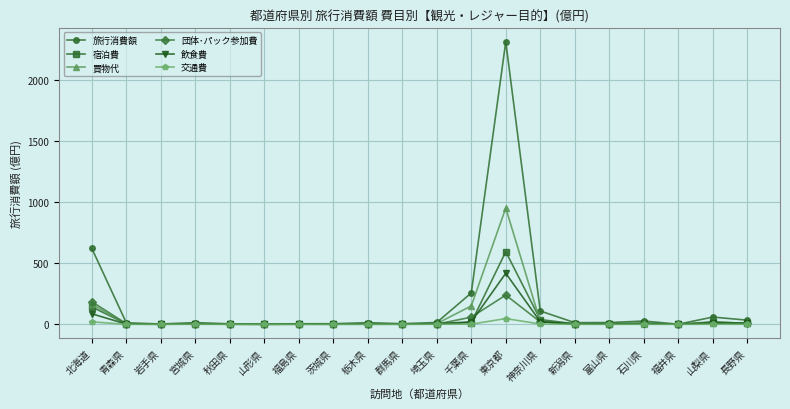

Where is 宿泊費 nearest to the value 296?

北海道